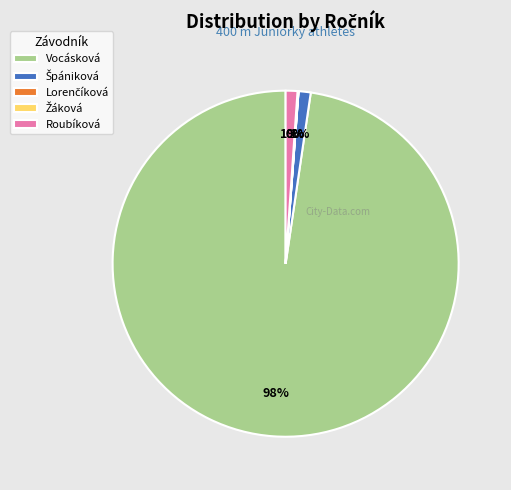

To the nearest percent, what is the average slice percentage?

20%